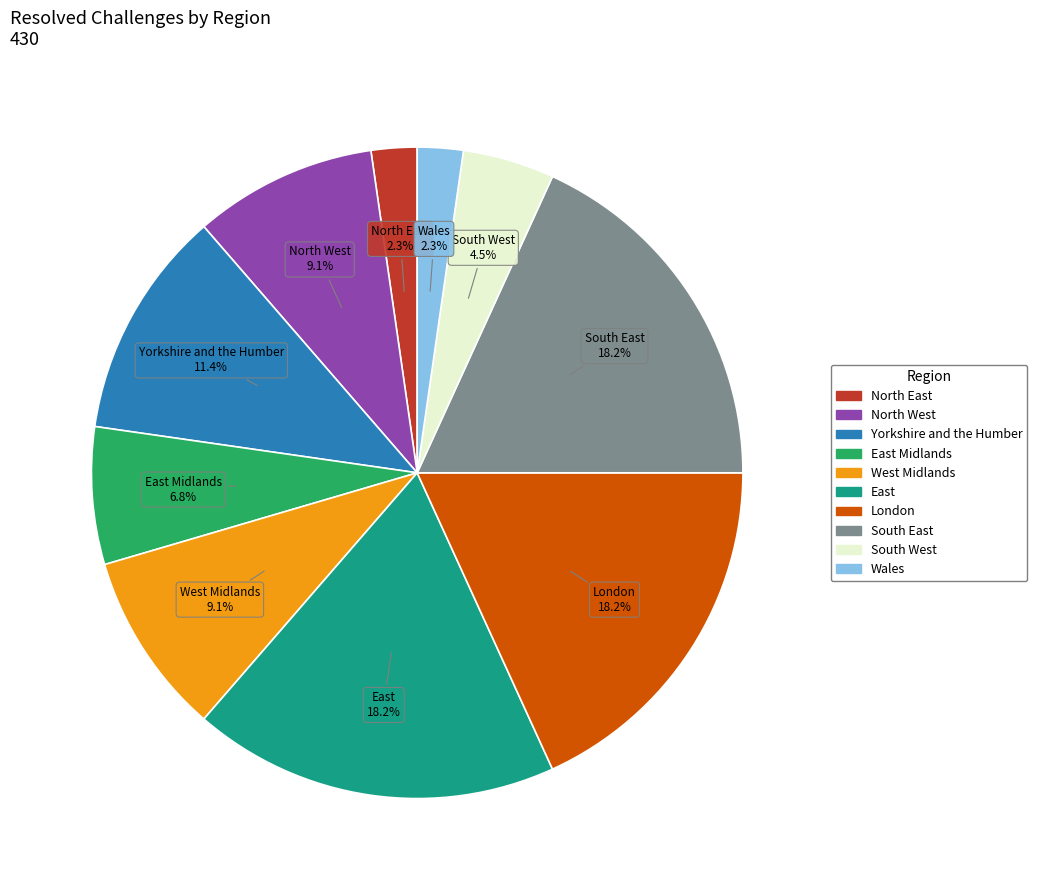

How many slices are in this pie chart?

10